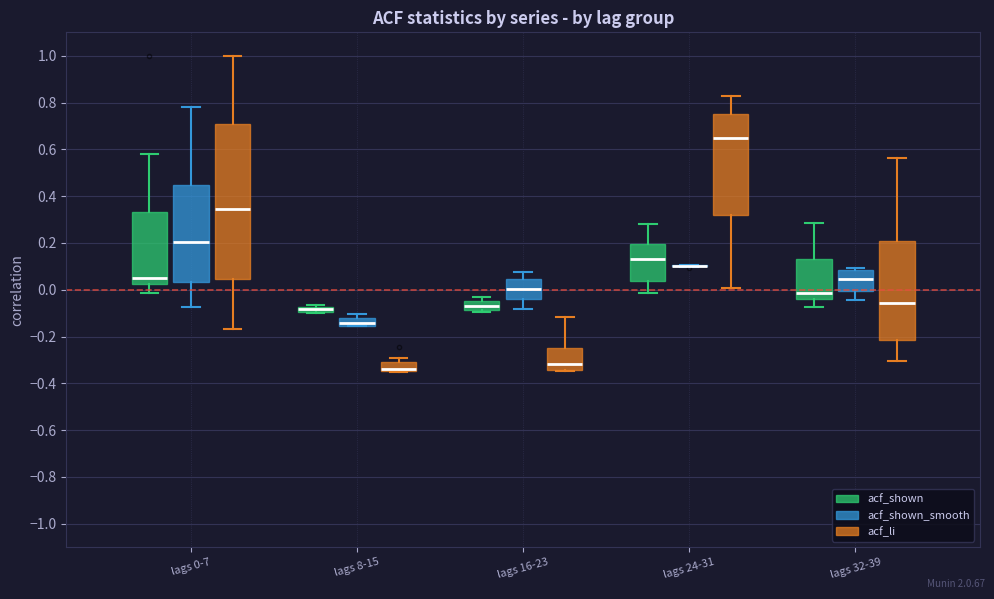

Which box is the tallest, from its lower edge to its upper edge?

lags 0-7 (acf_li)